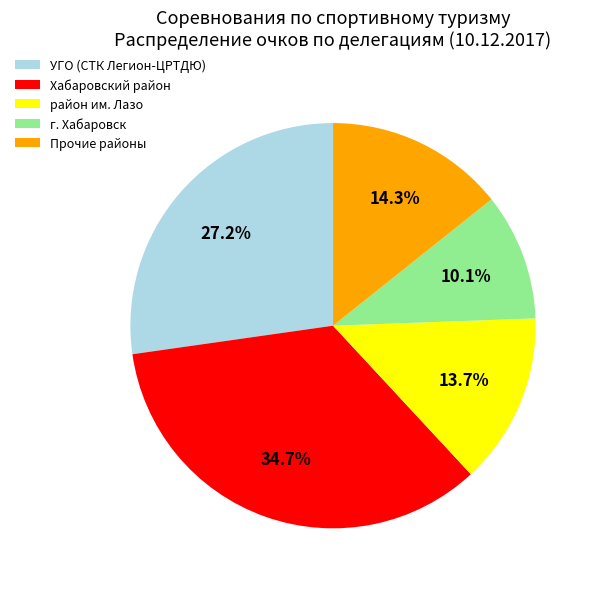

Count the number of slices in the pie.

5